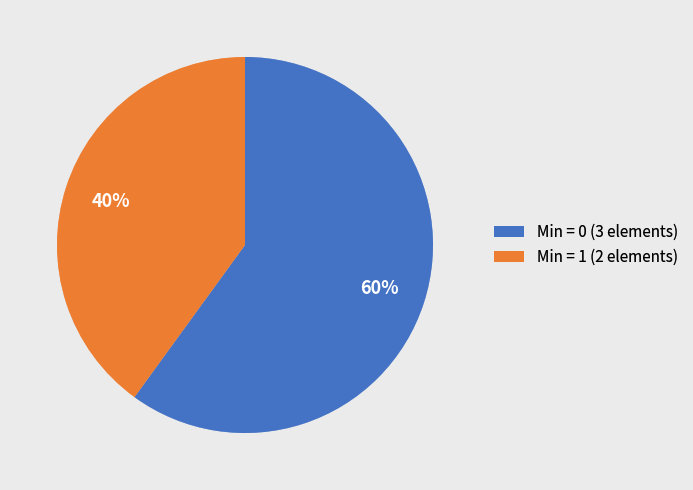

True or false: Min = 1 (2 elements) accounts for 40% of the total.

True